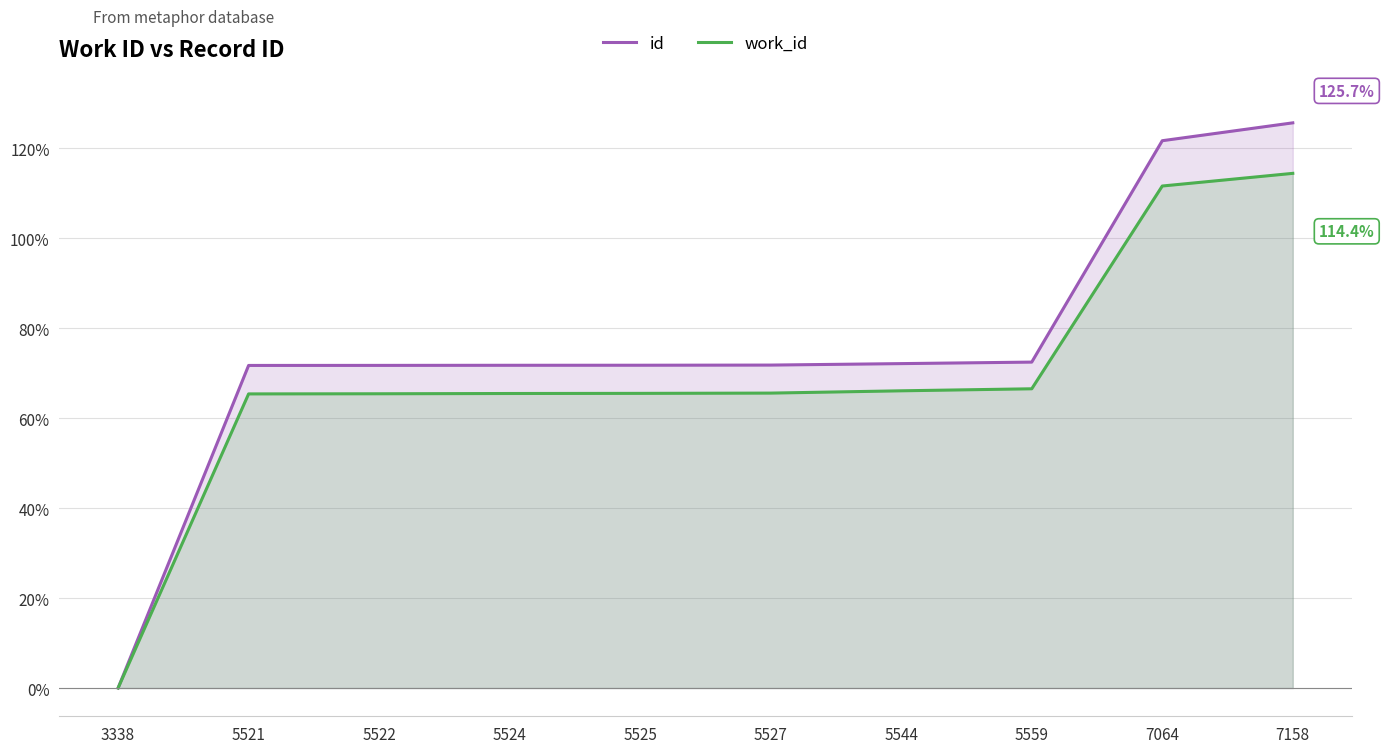

Is the value of work_id at 5559 greater than the value of id at 5524?

No